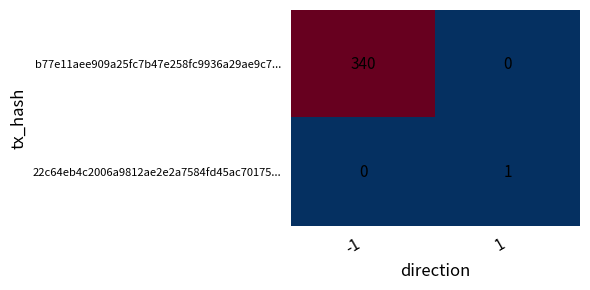

Which series has the widest spread of values?

b77e11aee909a25fc7b47e258fc9936a29ae9c7...